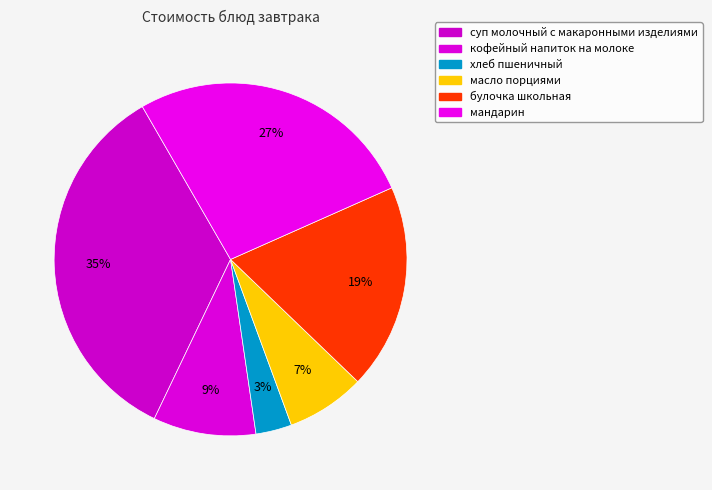

How many segments does this pie chart have?

6